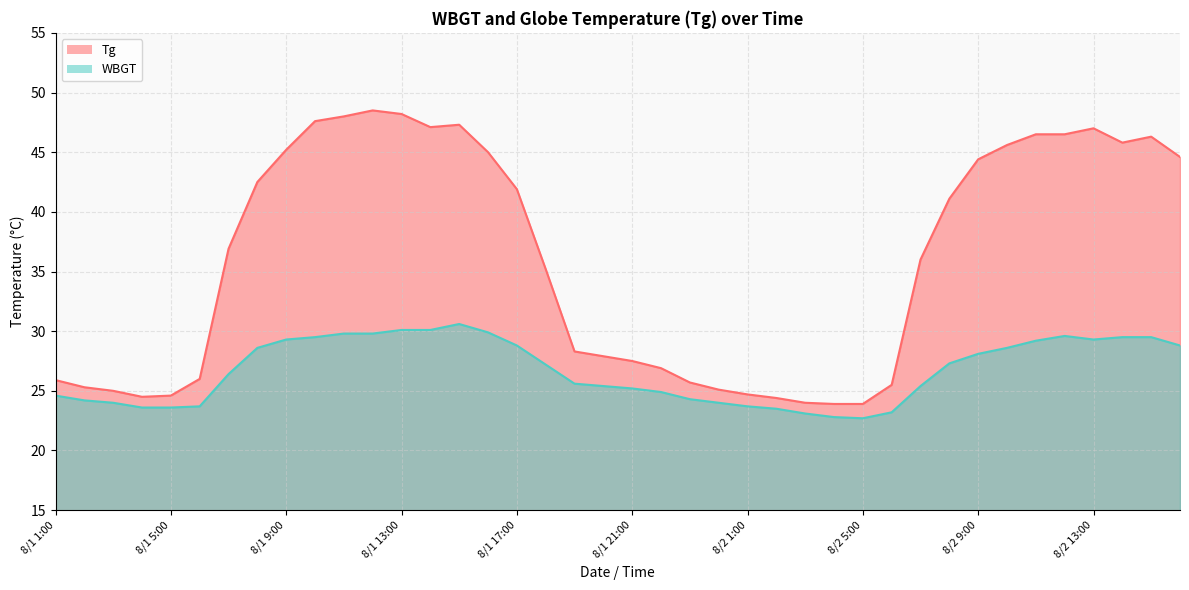

Reading right to left, what are all the values shown in this chart?

Tg: 44.6	46.3	45.8	47.0	46.5	46.5	45.6	44.4	41.1	36.0	25.5	23.9	23.9	24.0	24.4	24.7	25.1	25.7	26.9	27.5	27.9	28.3	35.2	41.9	45.0	47.3	47.1	48.2	48.5	48.0	47.6	45.2	42.5	36.9	26.0	24.6	24.5	25.0	25.3	25.9
WBGT: 28.8	29.5	29.5	29.3	29.6	29.2	28.6	28.1	27.3	25.4	23.2	22.7	22.8	23.1	23.5	23.7	24.0	24.3	24.9	25.2	25.4	25.6	27.2	28.8	29.9	30.6	30.1	30.1	29.8	29.8	29.5	29.3	28.6	26.4	23.7	23.6	23.6	24.0	24.2	24.6